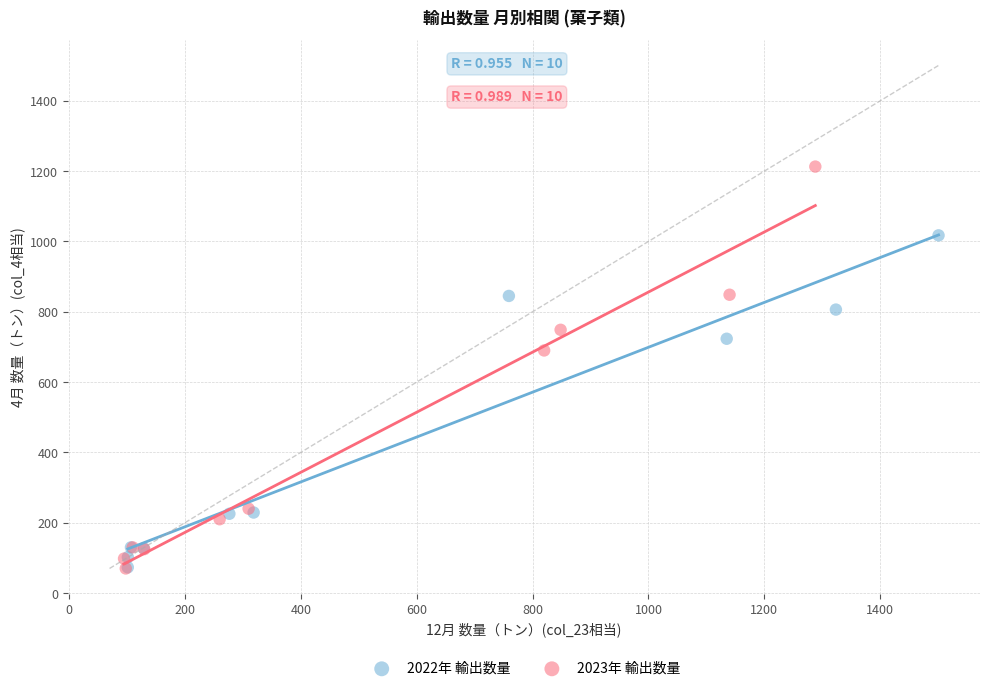

Which series has the largest Y range (max minus min)?

2023年 輸出数量